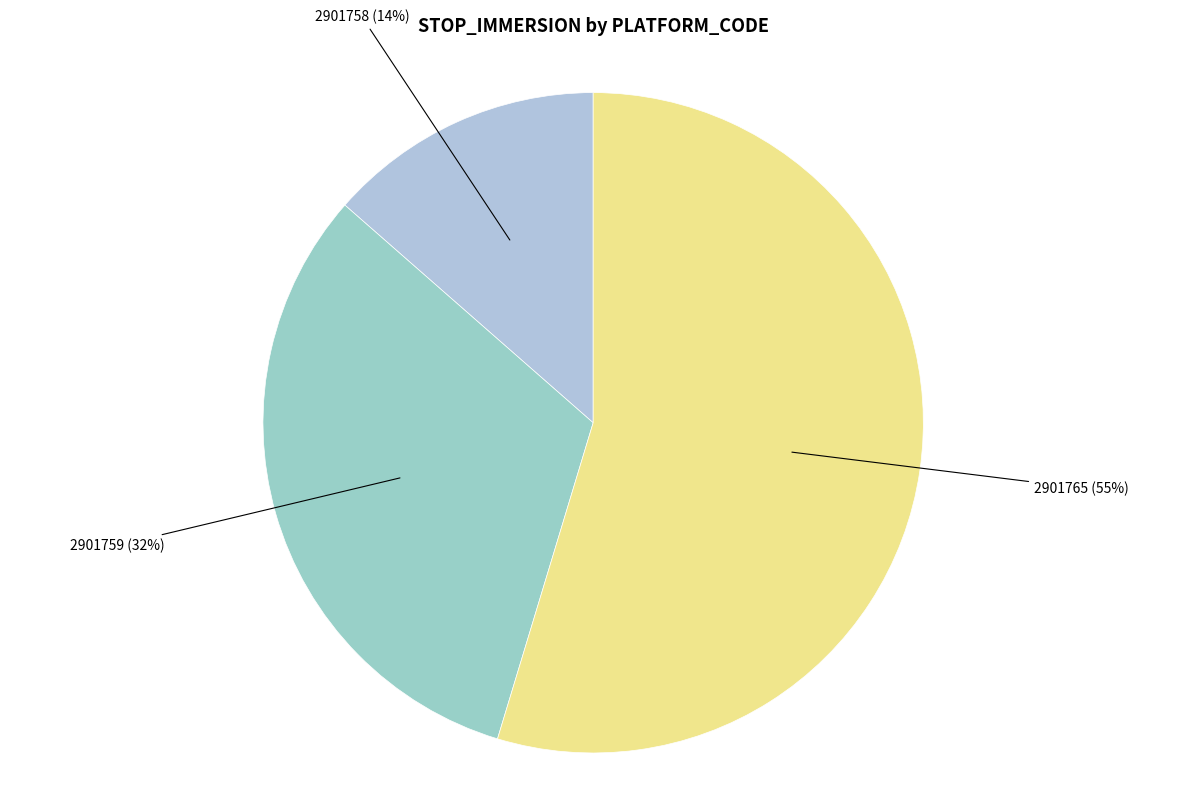

Count the number of slices in the pie.

3